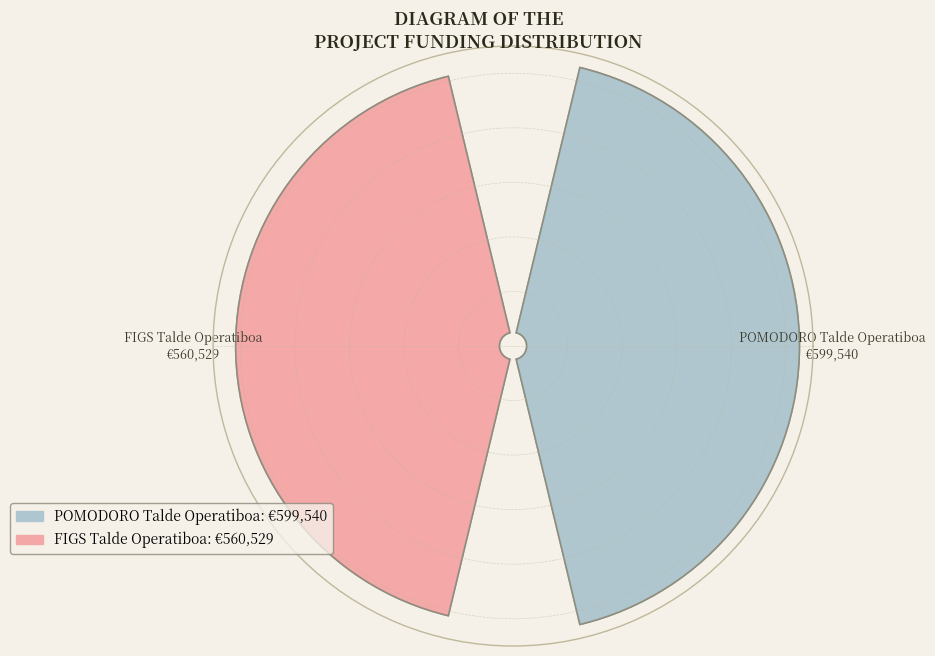

What is the change in value from POMODORO Talde Operatiboa to FIGS Talde Operatiboa?

-39011